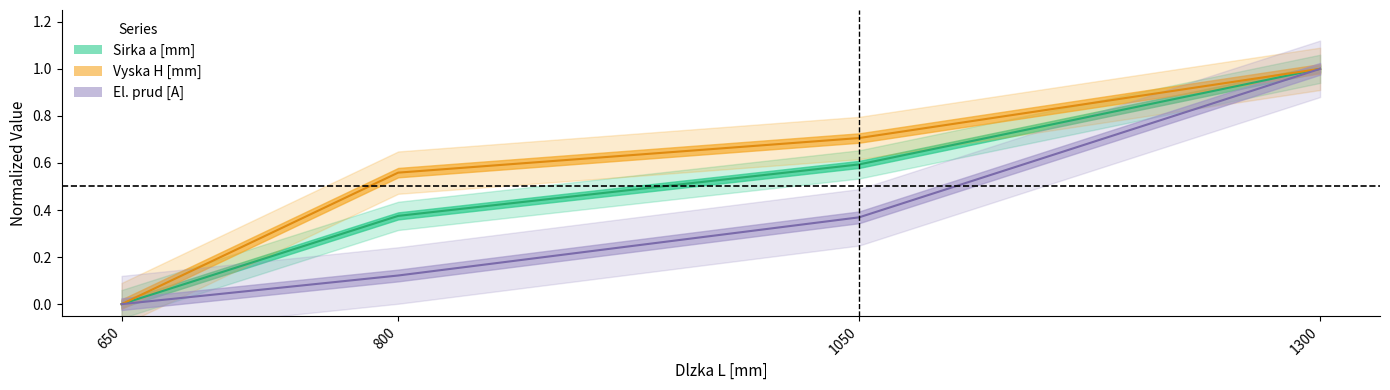

What is the greatest value displayed?

1.0